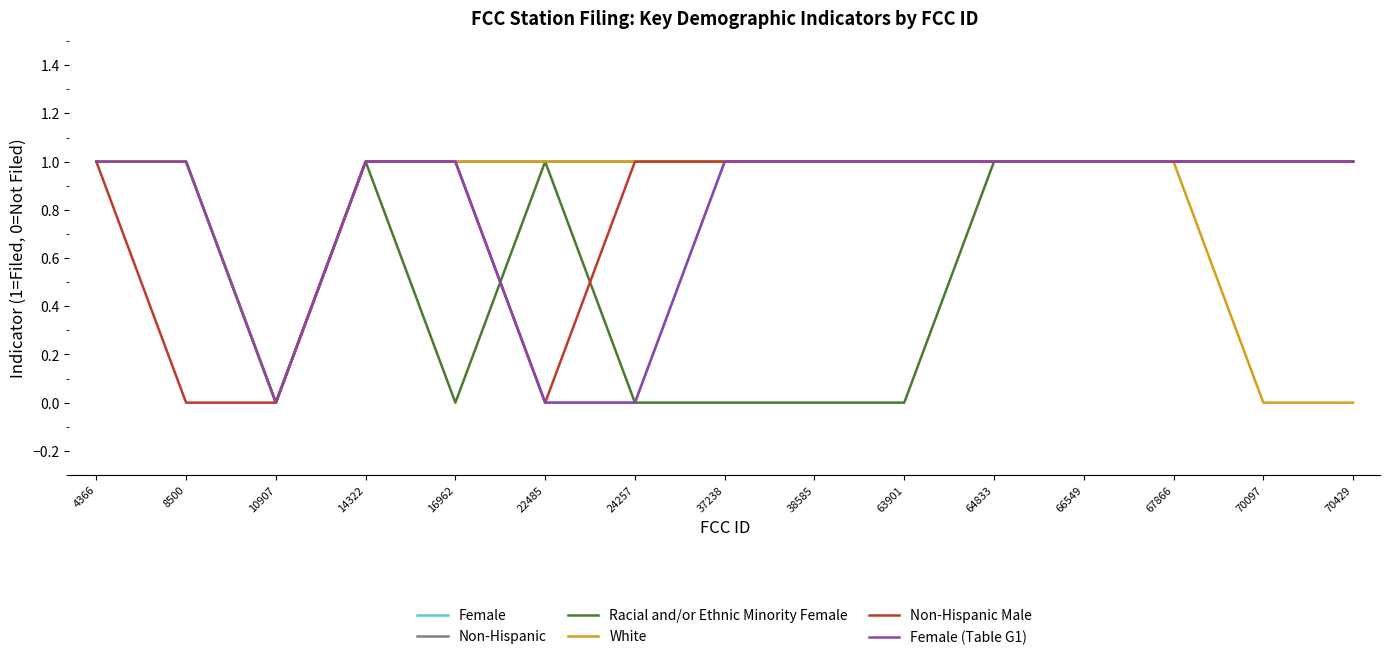

Between 66549 and 10907, which is larger?

66549